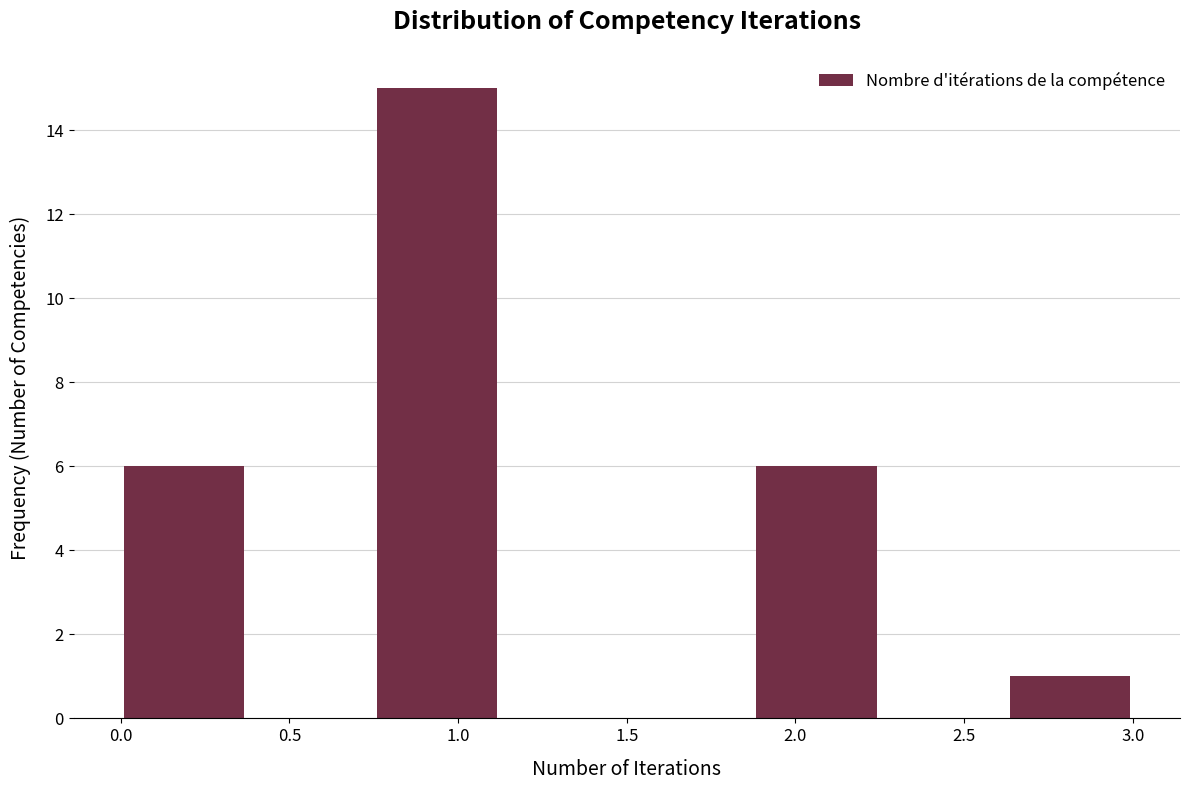

Reading left to right, list every bar in this chart as the range it spans on the x-axis followed by its height. Neither the bar edges nor the heights are printed on the chart, so give them approximately, as read against the axes.

0.000 to 0.375: 6
0.375 to 0.750: 0
0.750 to 1.125: 15
1.125 to 1.500: 0
1.500 to 1.875: 0
1.875 to 2.250: 6
2.250 to 2.625: 0
2.625 to 3.000: 1